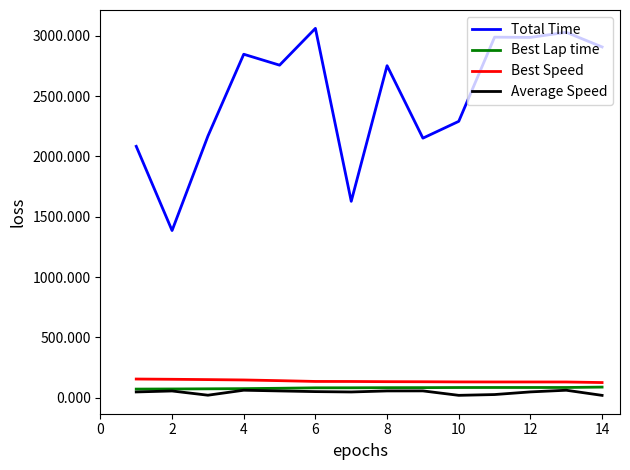

What is the highest value of the Best Speed series?

154.3